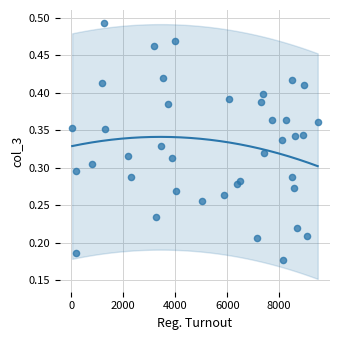

What is the range of X values (max minus min)?

9447.0